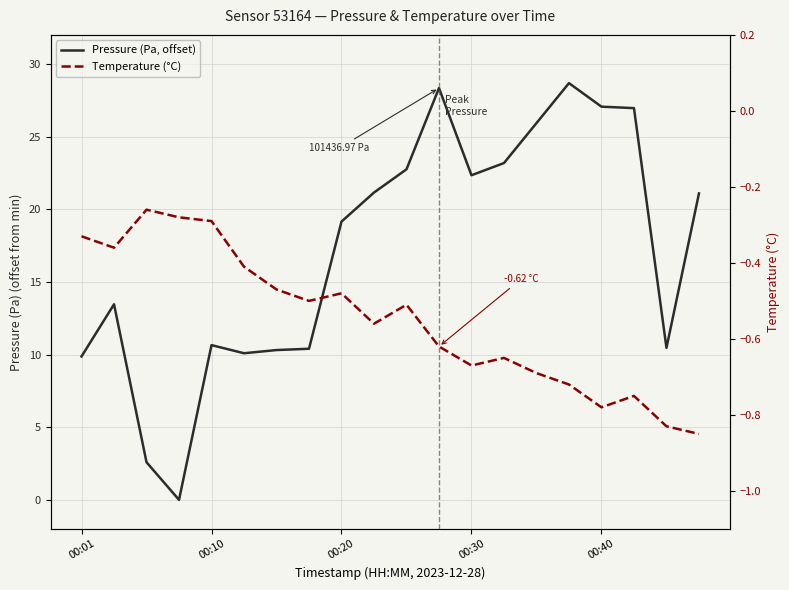

What is the average value of the Temperature (°C) series?

-0.6